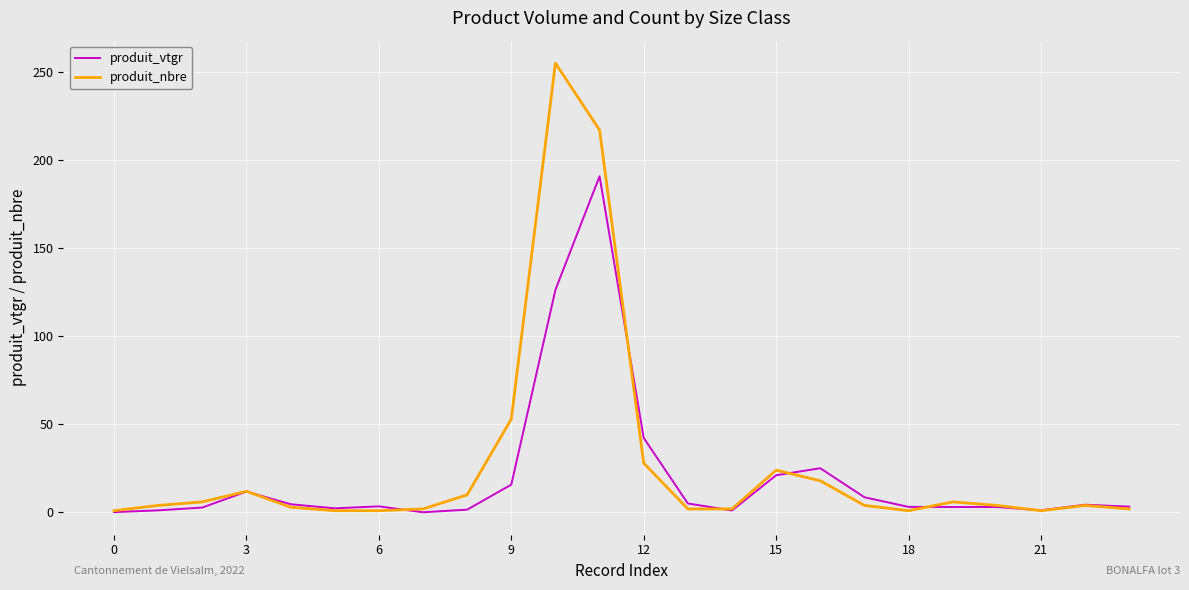

Which series has the widest spread of values?

produit_nbre